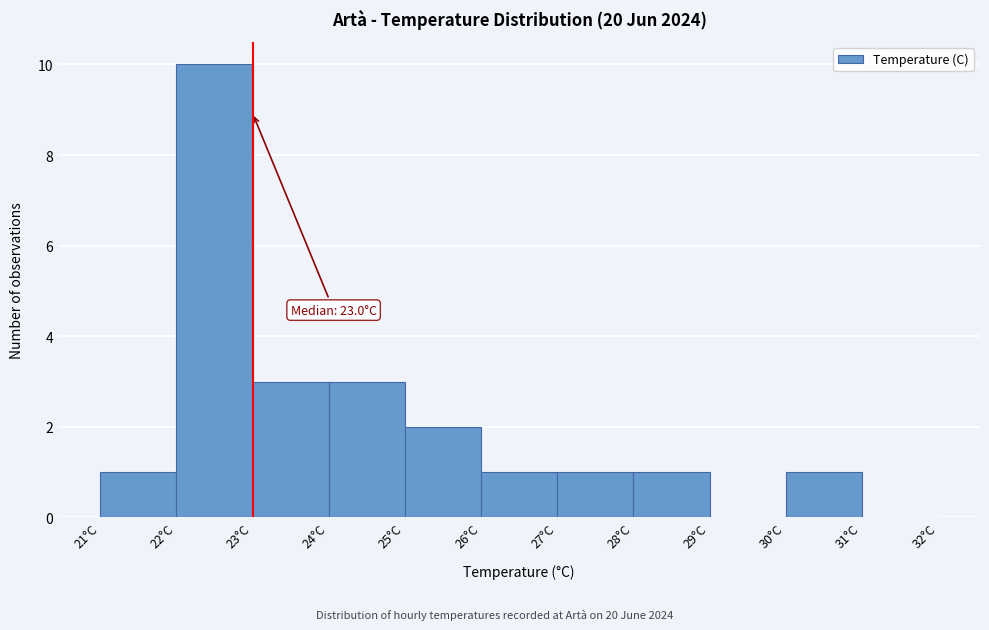

Over which range of the x-axis is the bar tallest?

22 to 23